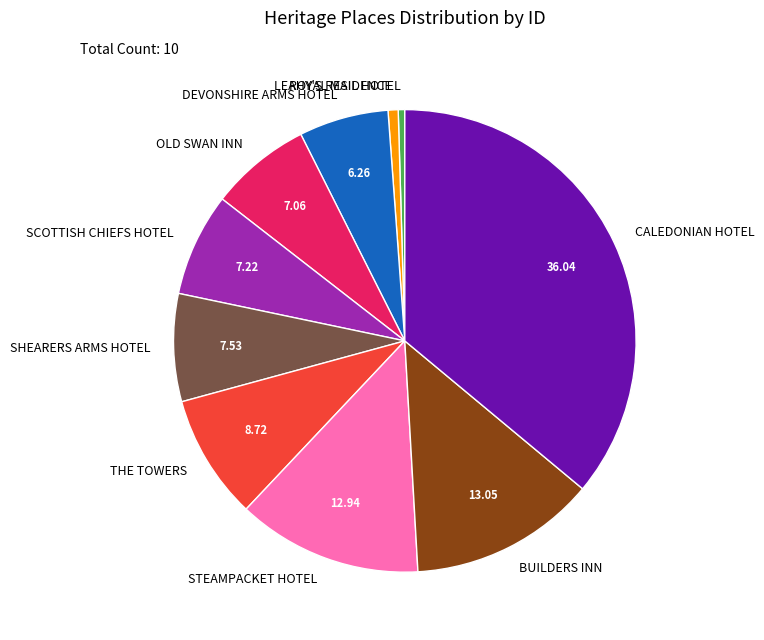

What is the largest slice in the pie chart?

CALEDONIAN HOTEL